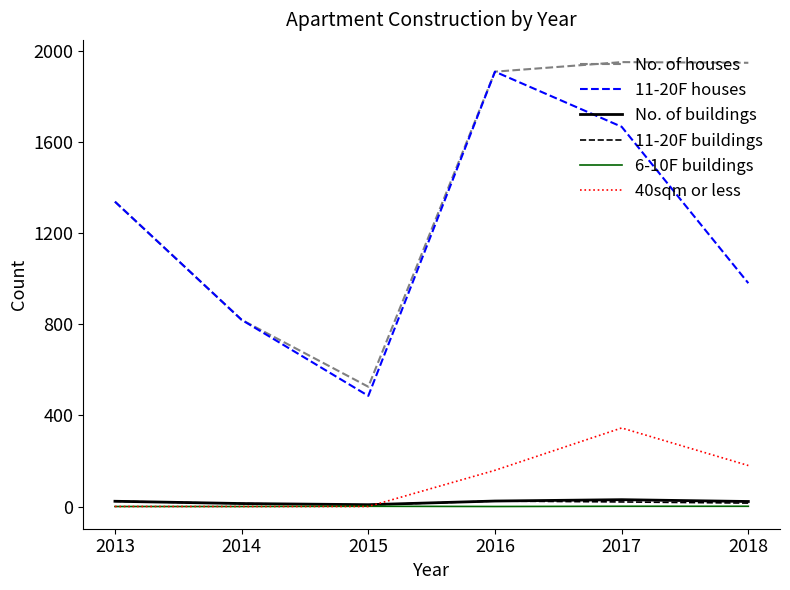

Read the 11-20F houses value at 2016, to the nearest 10.

1910